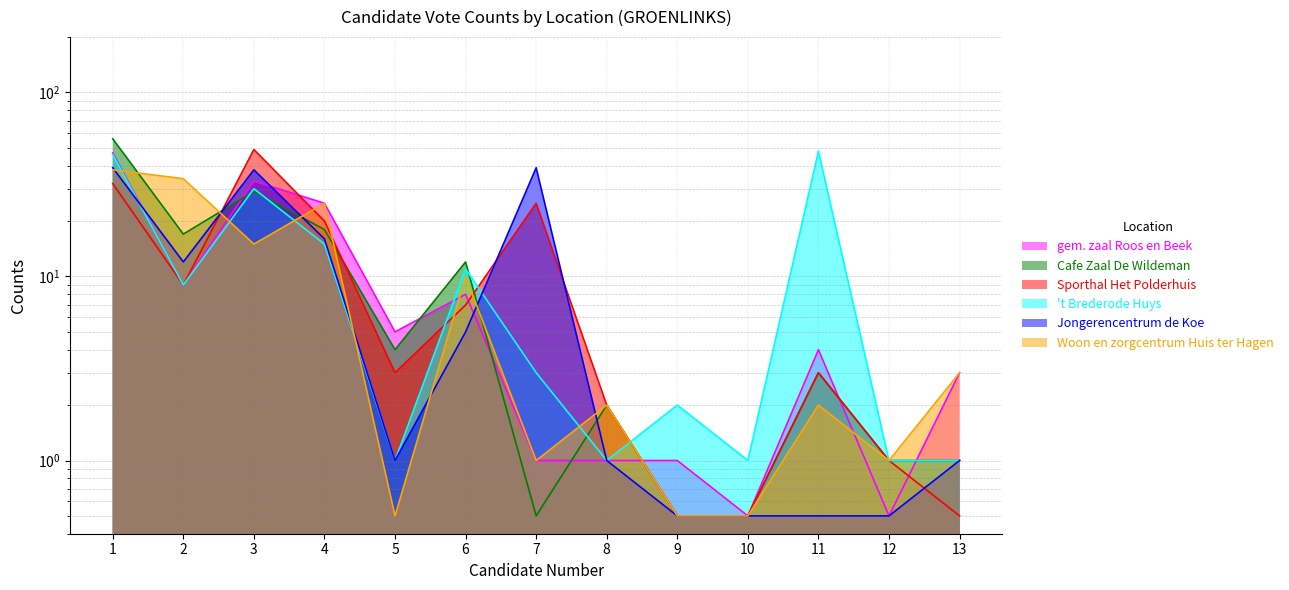

What is the difference between the highest and lowest values at 8?

1.0